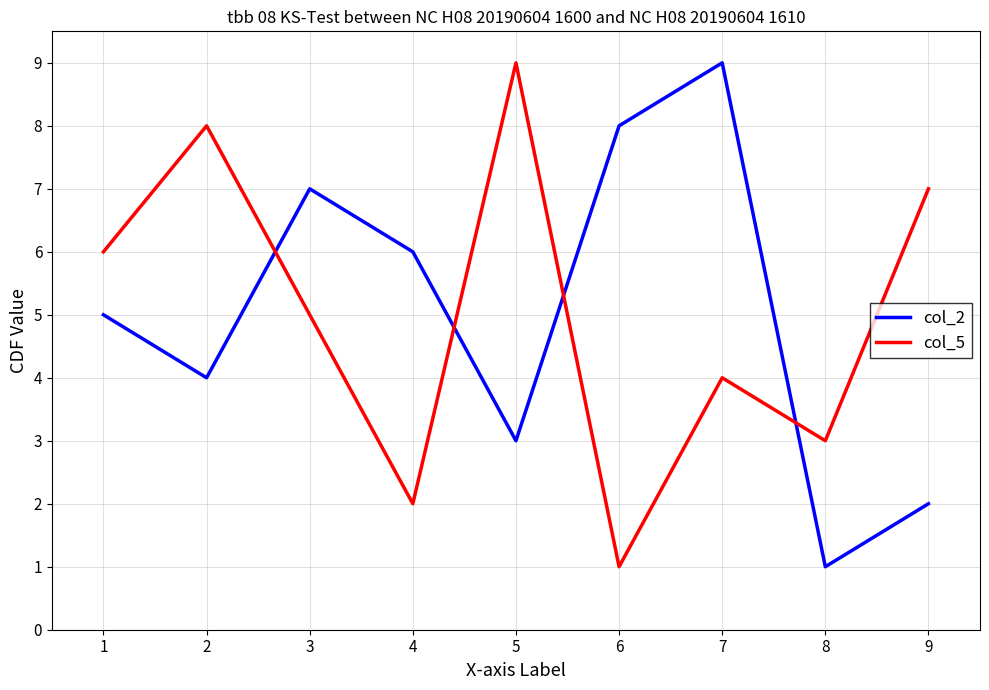

Is the value of col_5 at 1 greater than the value of col_2 at 2?

Yes